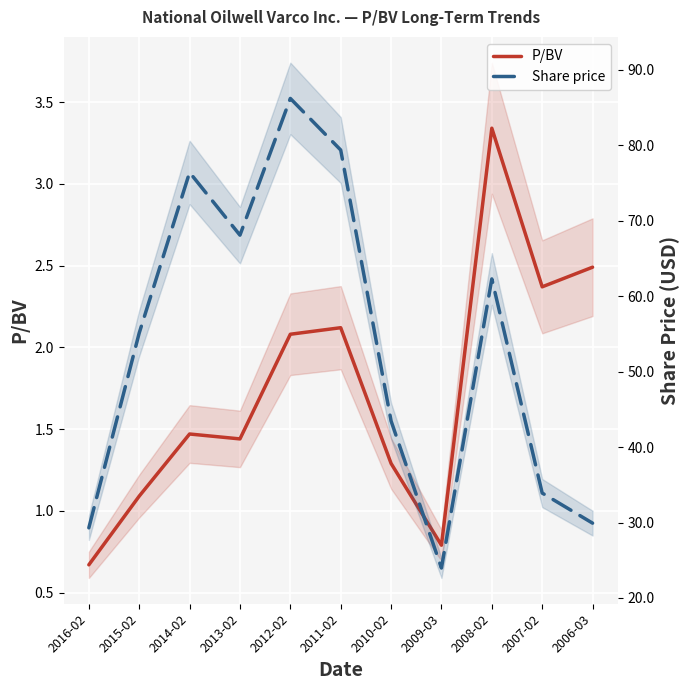

What is the total value across all series at 2011-02?

81.5